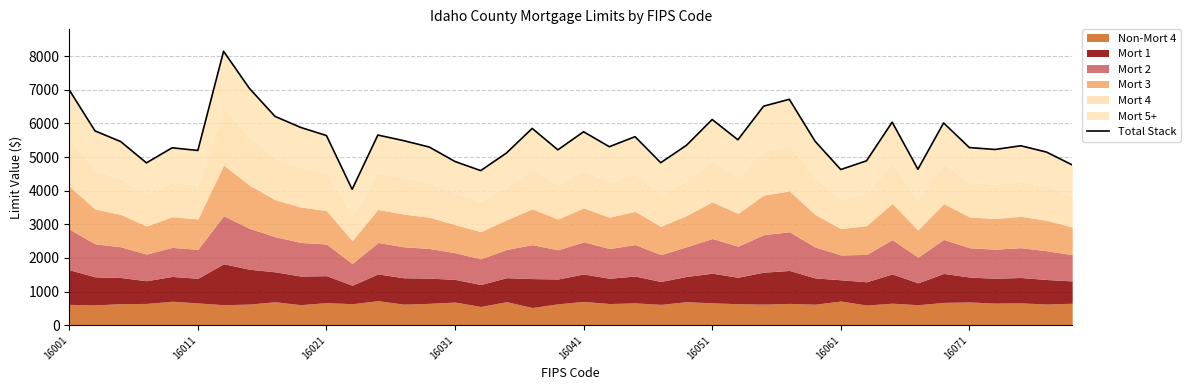

What is the value of the 27th point from the left?

5514